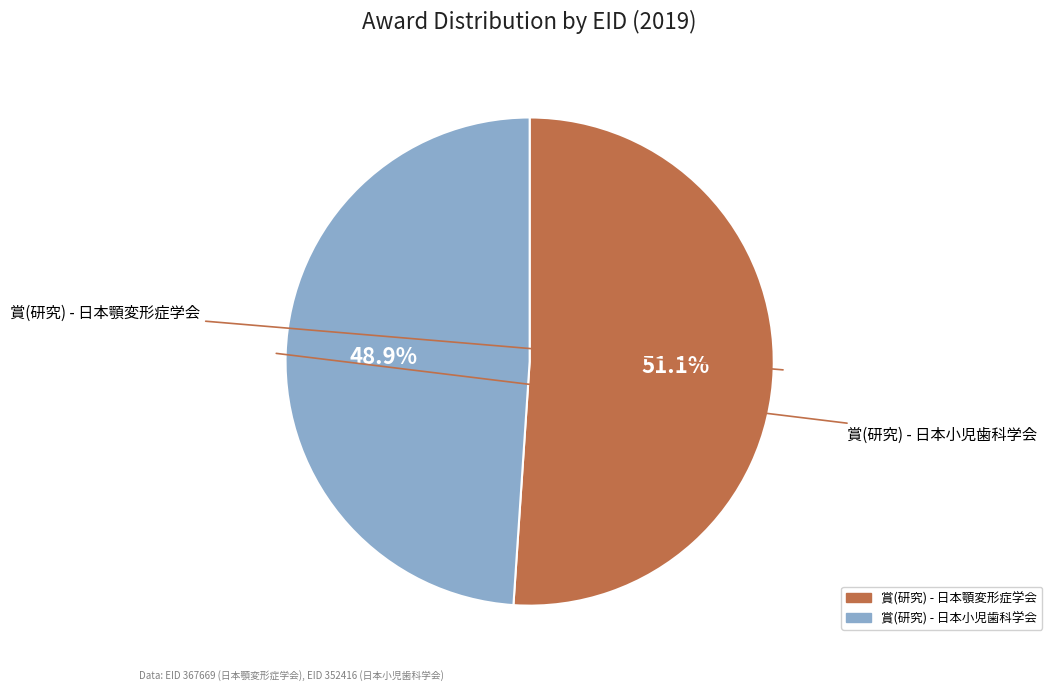

Is there any slice that represents more than half of the pie?

Yes